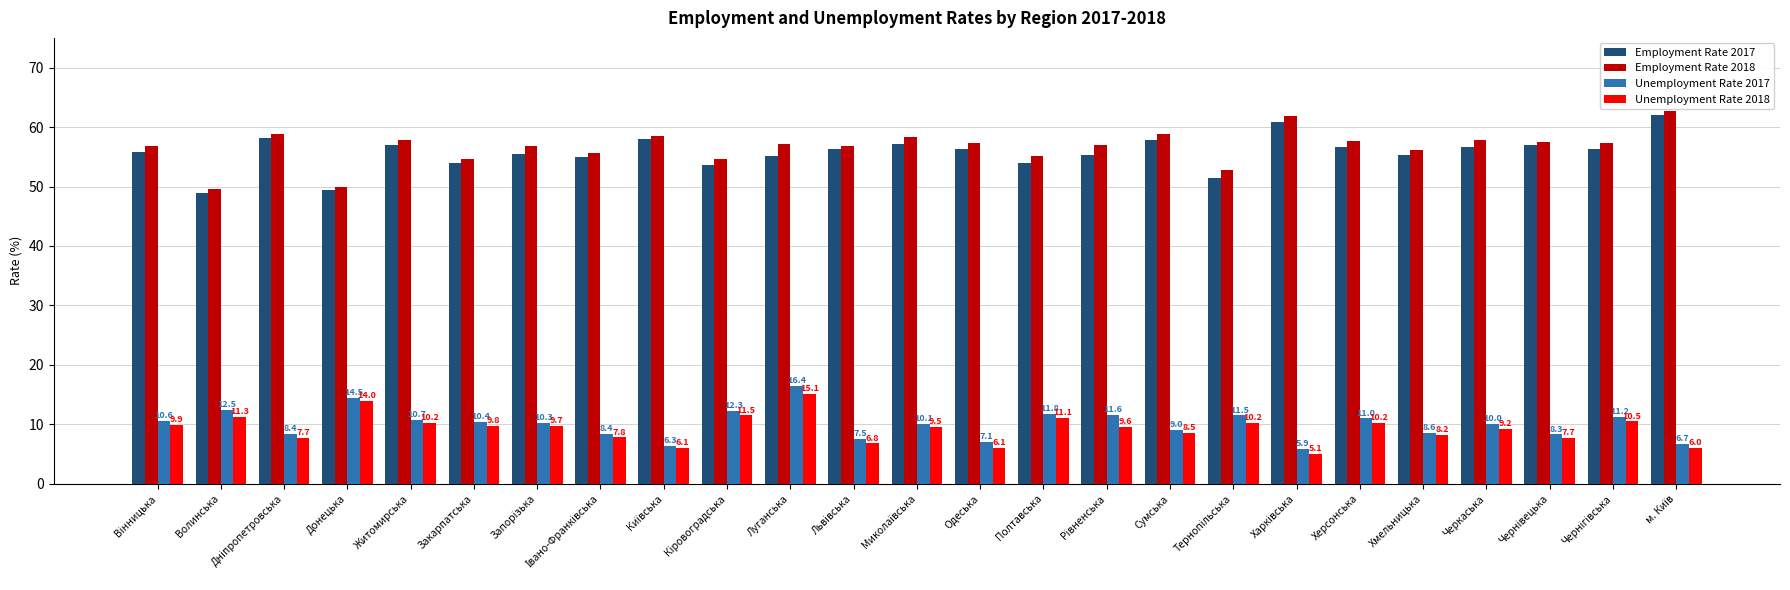

What is the minimum value shown in the chart?

5.1